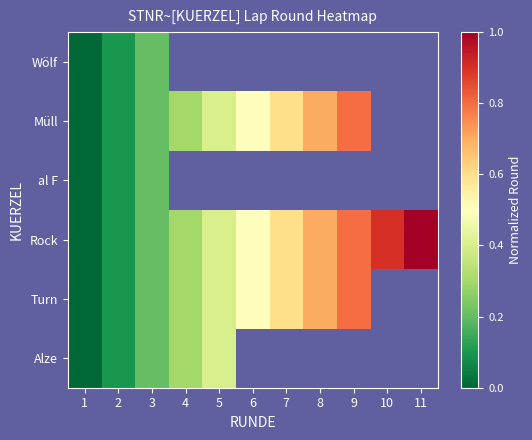

Is the value of Müll at 7 greater than the value of Wölf at 4?

No